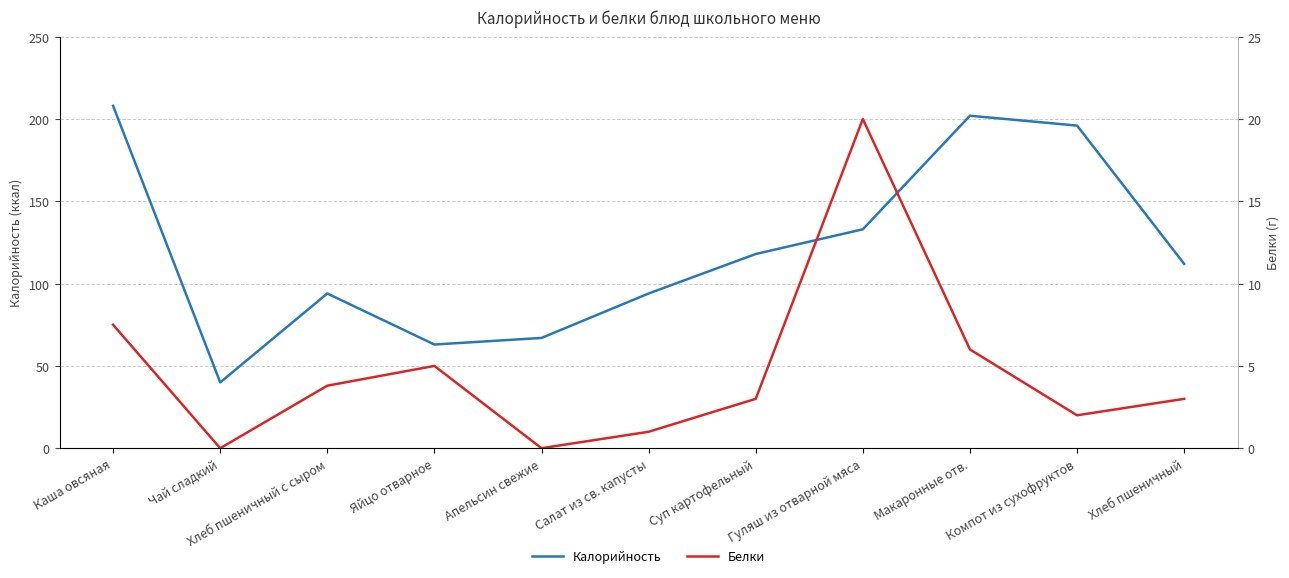

List the series in order of their overall mean, highest first.

Калорийность, Белки